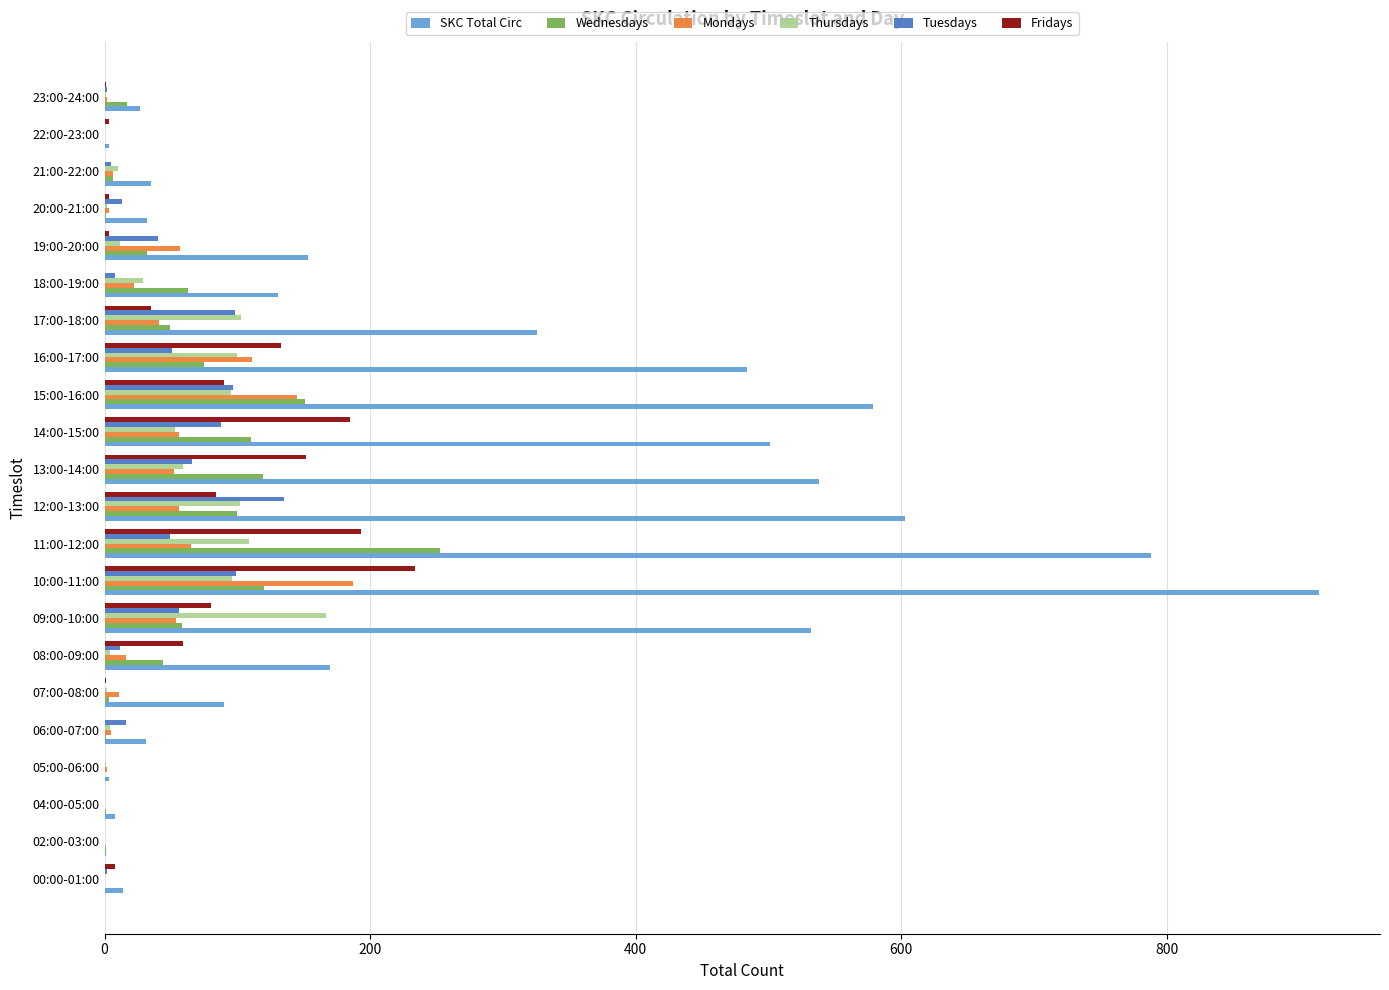

Where is SKC Total Circ nearest to the value 458?

16:00-17:00